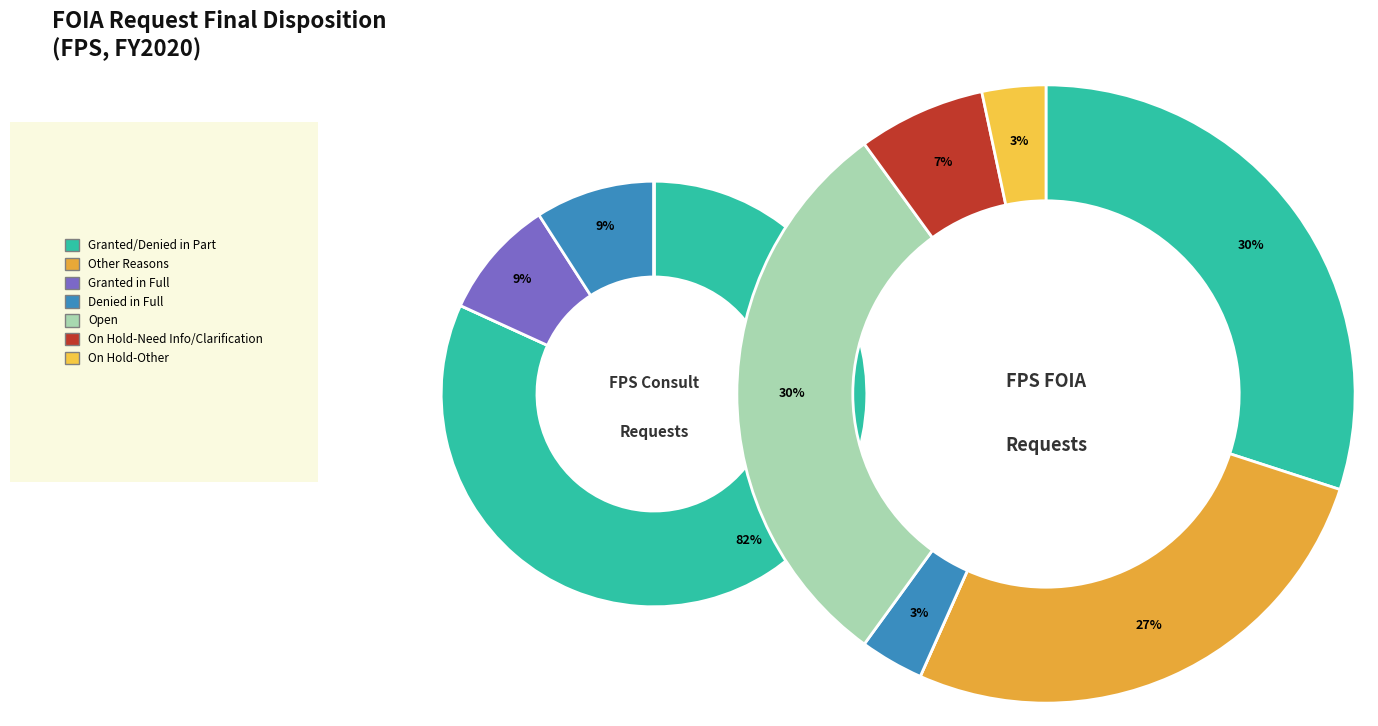

Is the sum of Denied in Full and On Hold-Other greater than half?

No